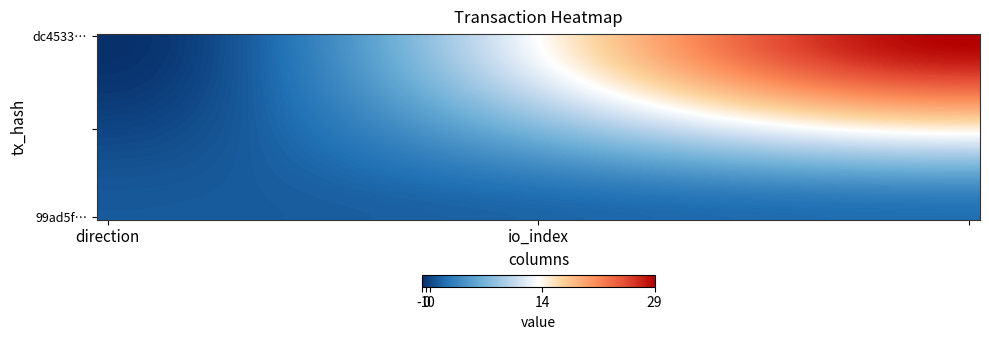

At how many categories does at least one series exceed 19?

16